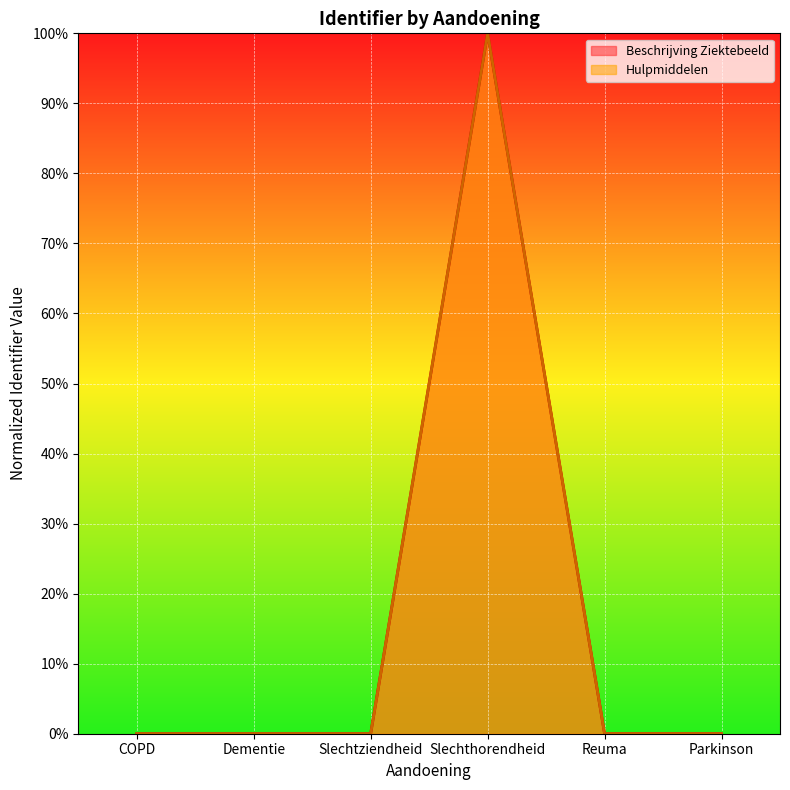

Rank the categories by Beschrijving Ziektebeeld (line) value from lowest to highest.

COPD, Dementie, Slechtziendheid, Reuma, Parkinson, Slechthorendheid